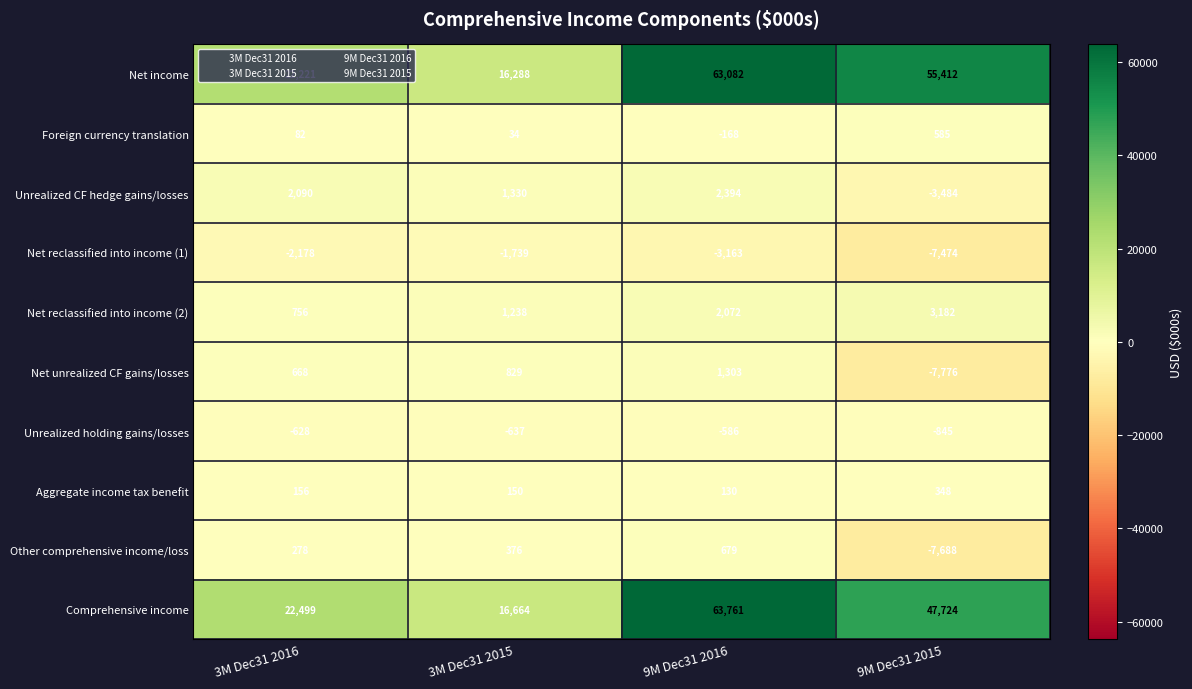

What is the spread (max minus min) of values at 3M Dec31 2015?

18403